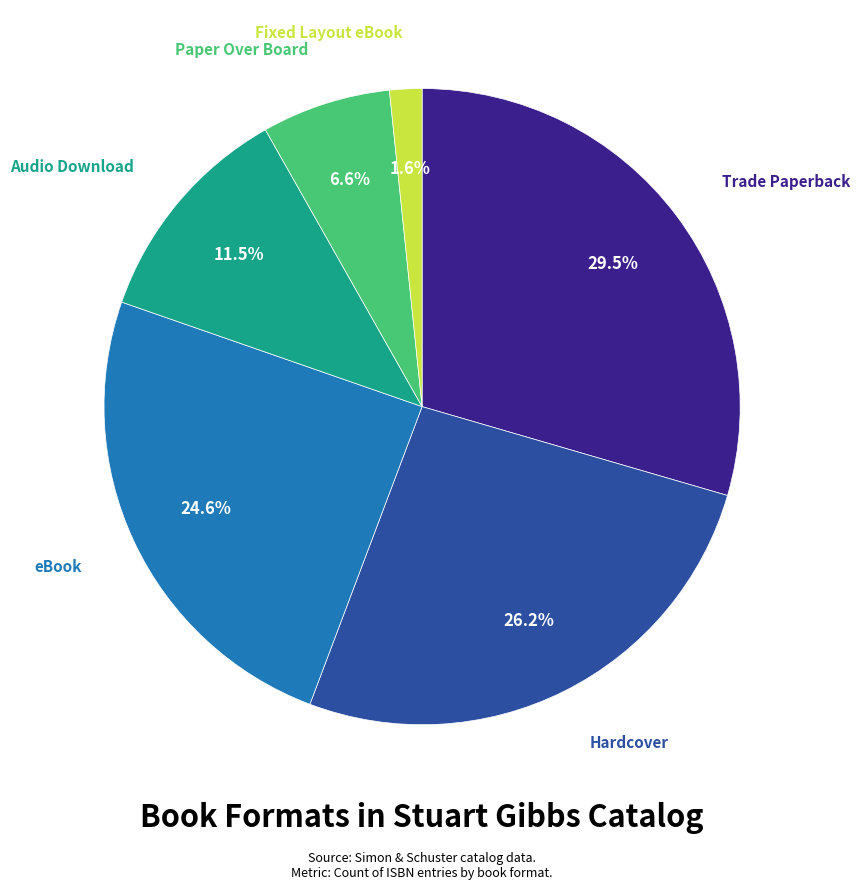

How many slices are in this pie chart?

6